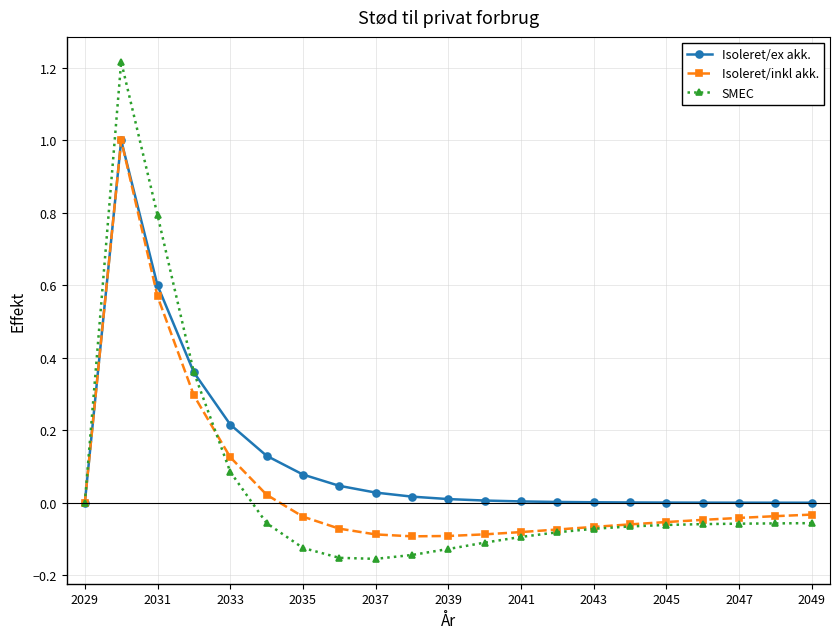

Which series has the largest total across all categories?

Isoleret/ex akk.